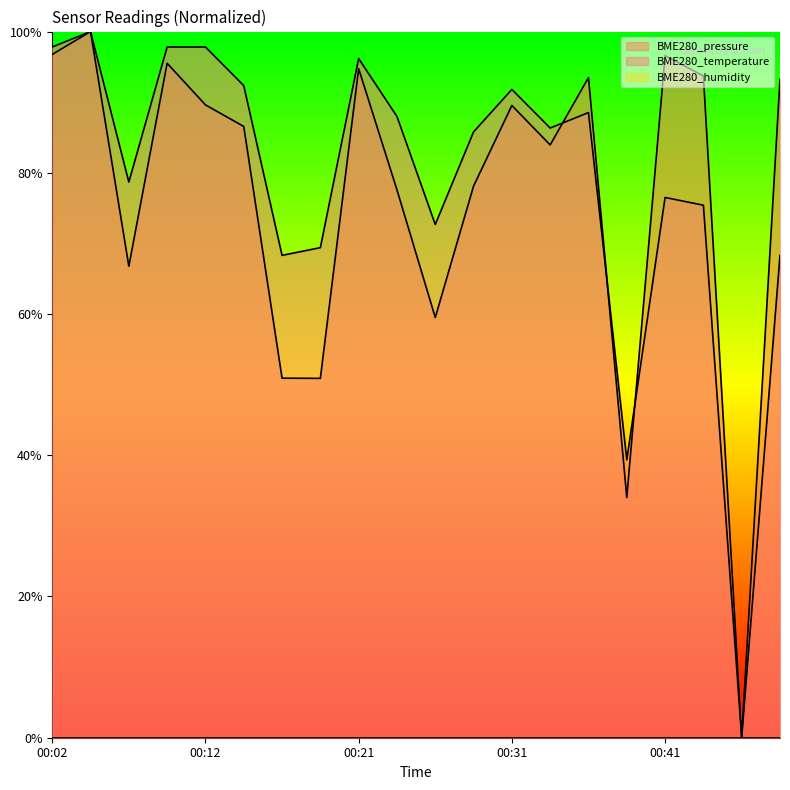

In BME280_pressure, how many points are higher than both neighbors (excluding endpoints)?

6